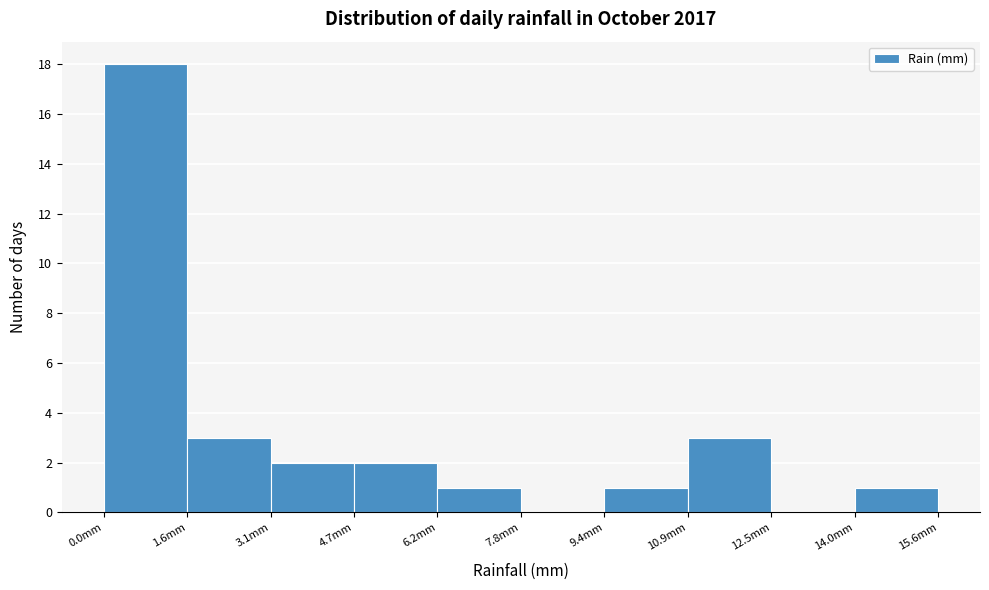

Reading left to right, transcribe this chart: for each bar, give the range it covers on the x-axis and its height. Neither the bar edges nor the heights are printed on the chart, so give them approximately, as read against the axes.

0.00 to 1.56: 18
1.56 to 3.12: 3
3.12 to 4.68: 2
4.68 to 6.24: 2
6.24 to 7.80: 1
7.80 to 9.36: 0
9.36 to 10.92: 1
10.92 to 12.48: 3
12.48 to 14.04: 0
14.04 to 15.60: 1